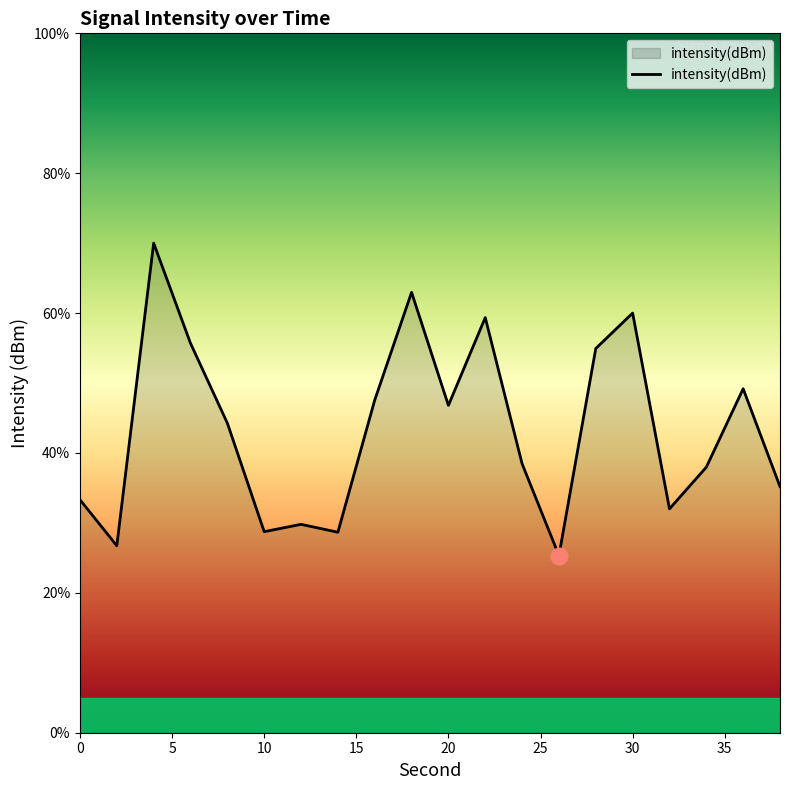

What is the minimum value shown in the chart?

25.3